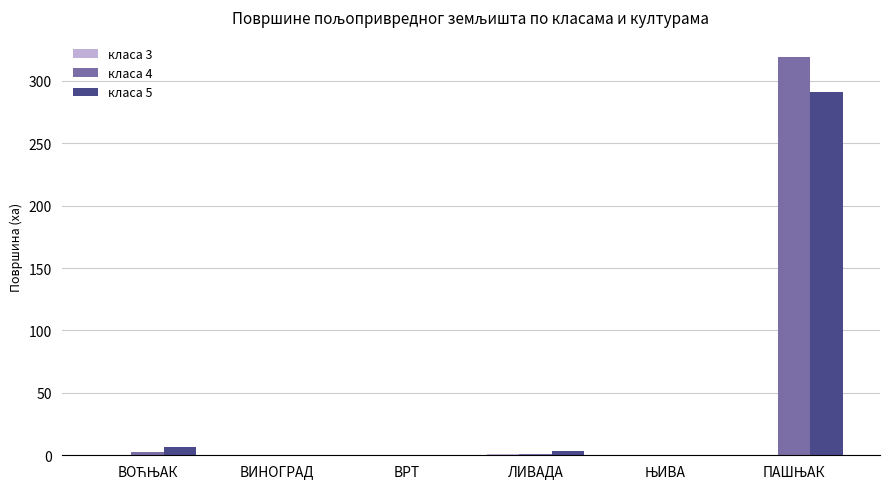

What is the maximum value shown in the chart?

319.4